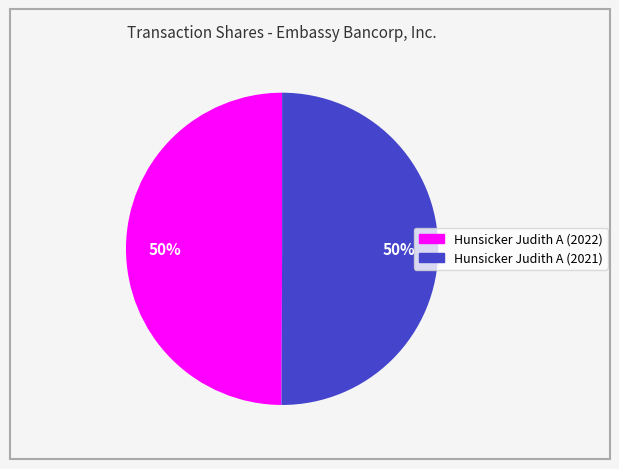

The Hunsicker Judith A (2022) slice represents 40% of the pie. True or false?

False